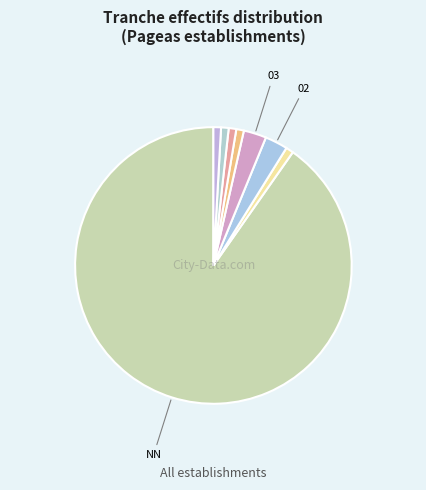

Count the number of slices in the pie.

8